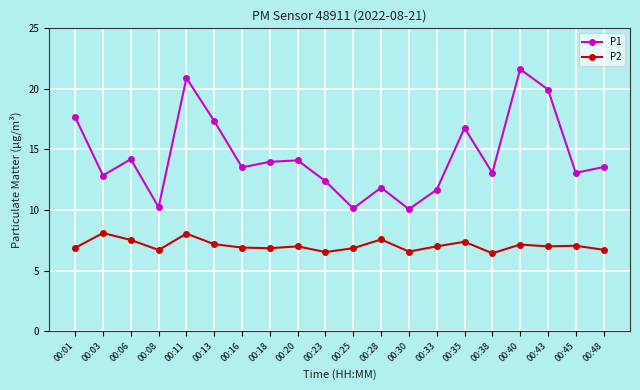

Is the value of P2 at 00:03 greater than the value of P1 at 00:18?

No